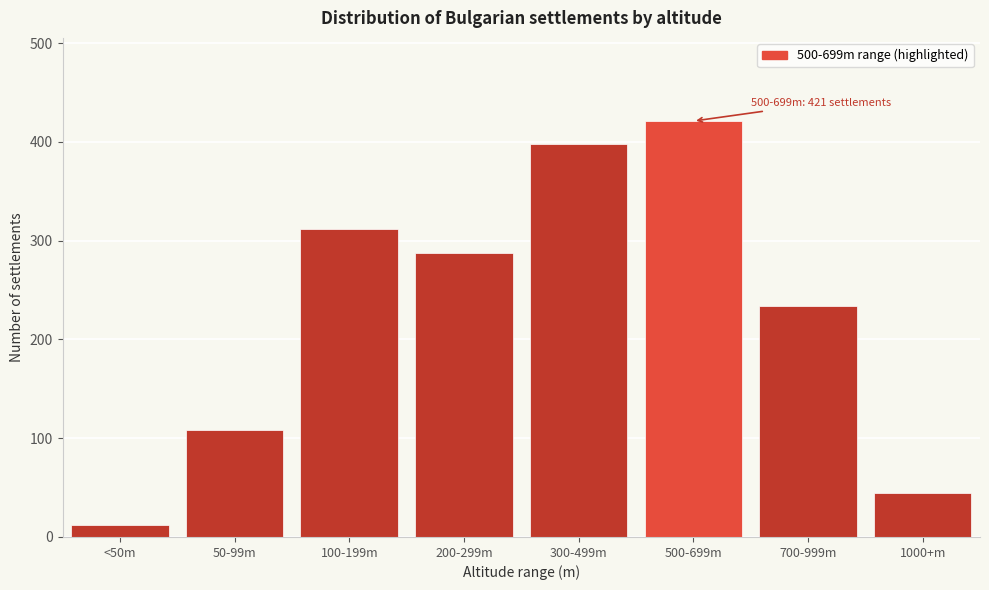

Reading left to right, what are all the values shown in this chart?

<50m=12	50-99m=108	100-199m=312	200-299m=287	300-499m=398	500-699m=421	700-999m=234	1000+m=45